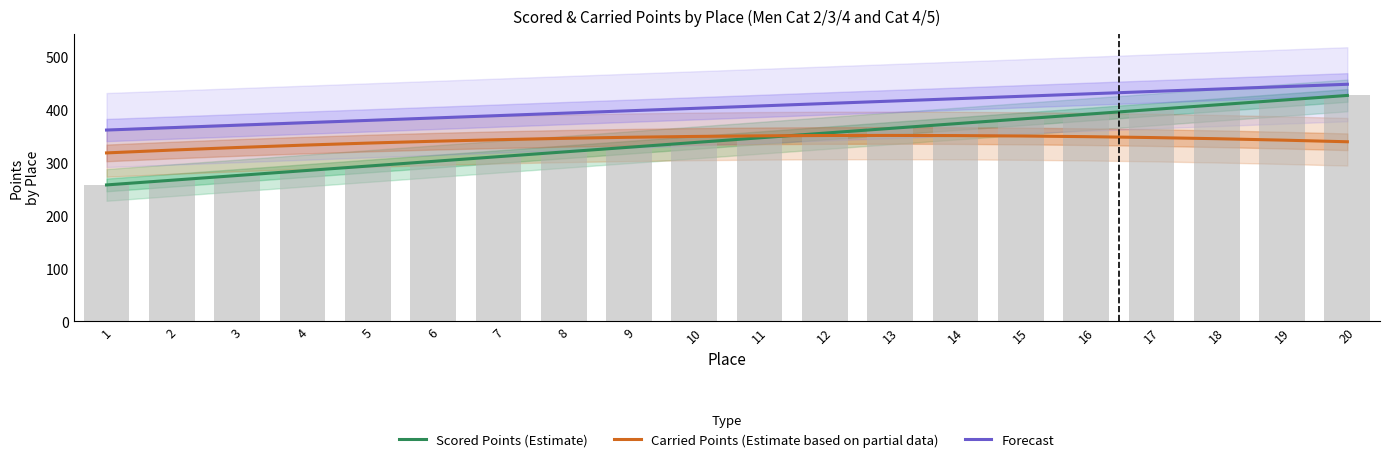

What is the sum of the Carried Points (Estimate based on partial data) values at 10 and 4?

682.7